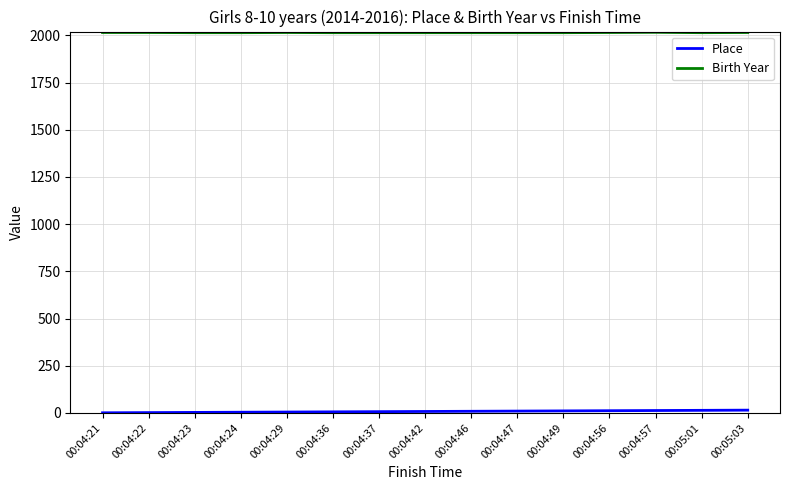

What is the maximum value shown in the chart?

2016